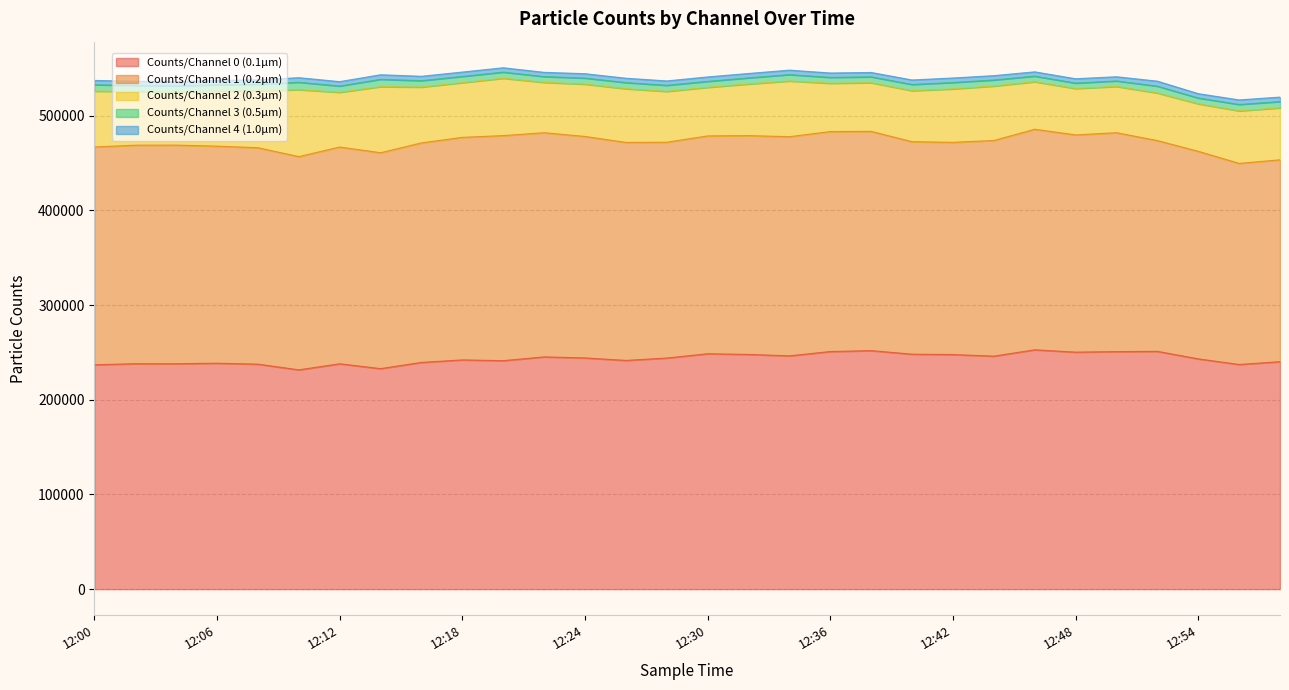

What is the value of the Counts/Channel 2 (0.3µm) point at the 12th from the left?

53162